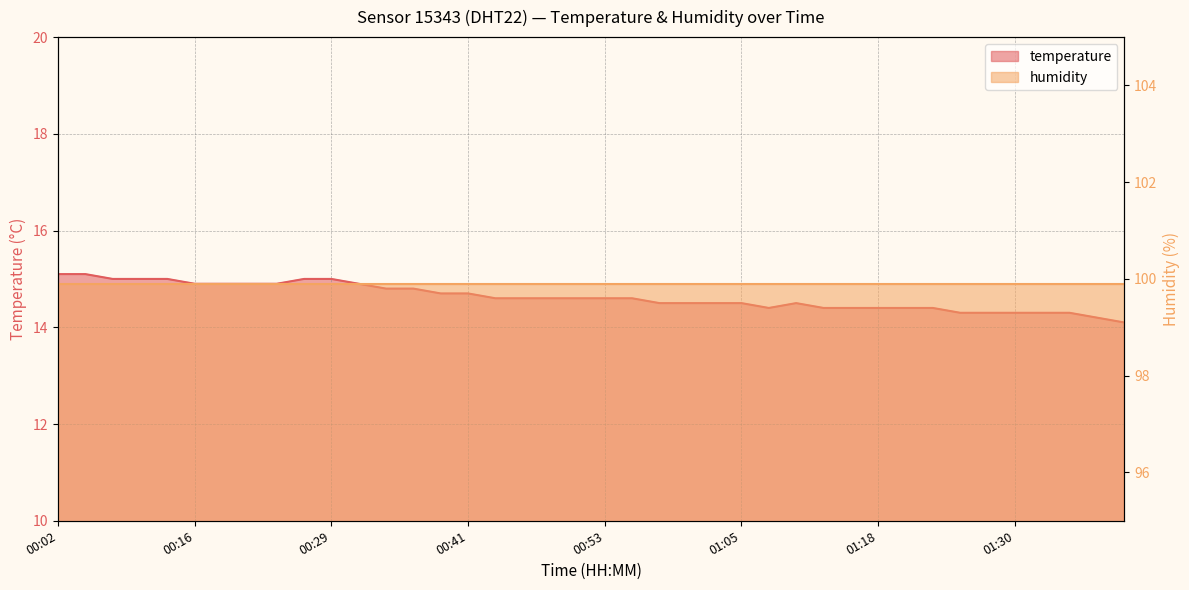

What is the difference between the second highest and minimum values?

1.0